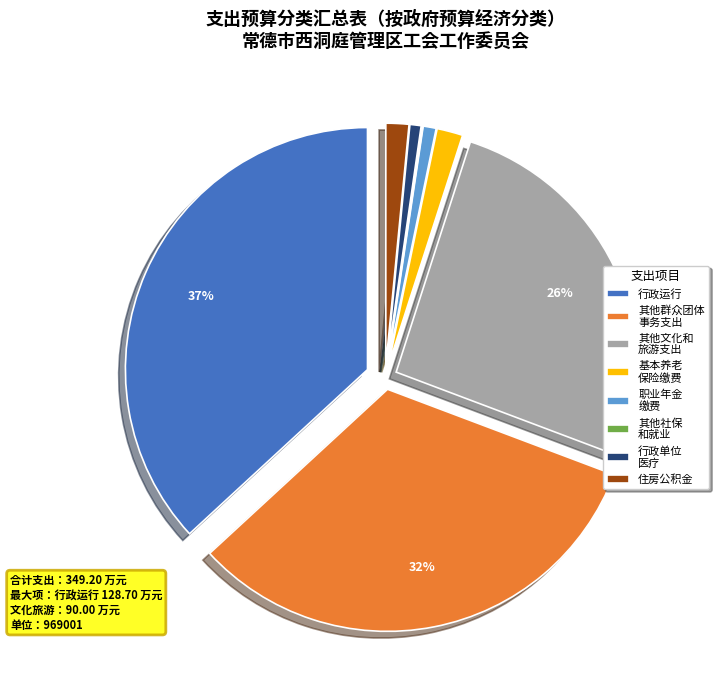

Combined, do 其他文化和 旅游支出 and 行政运行 account for over 50%?

Yes